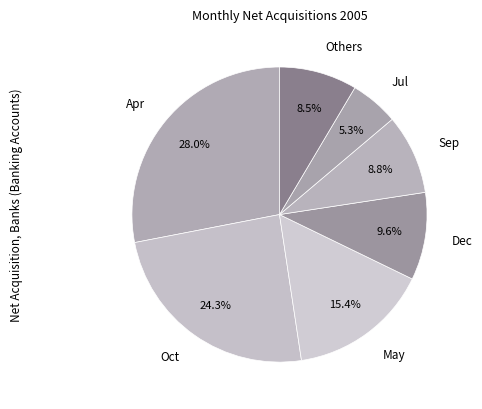

Combined, what portion of the pie is Apr and Dec?

37.6%